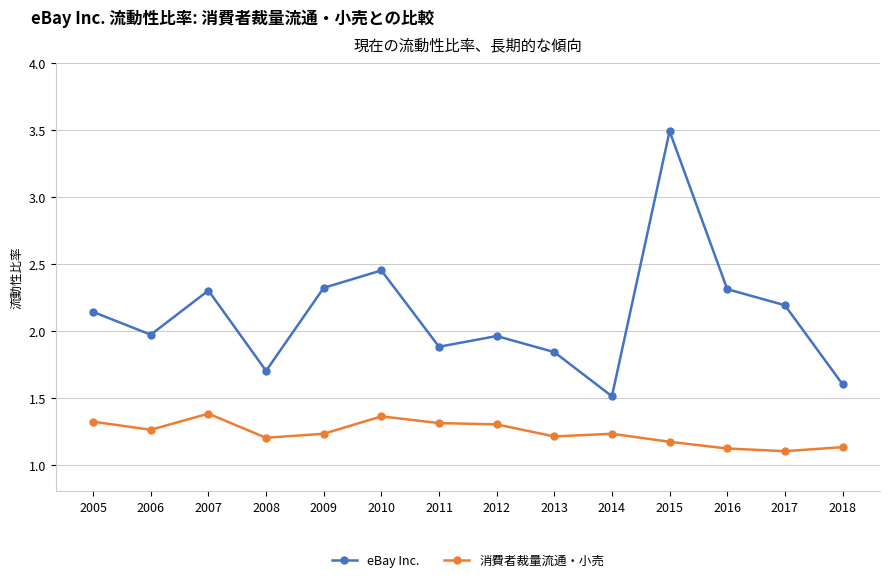

How many values in the eBay Inc. series are below 2?

7